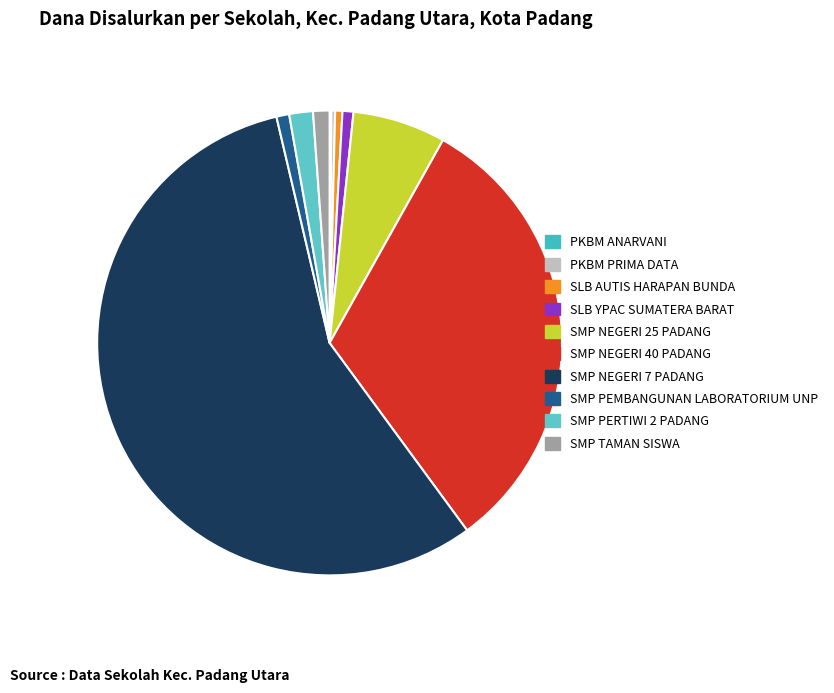

How many slices are in this pie chart?

10